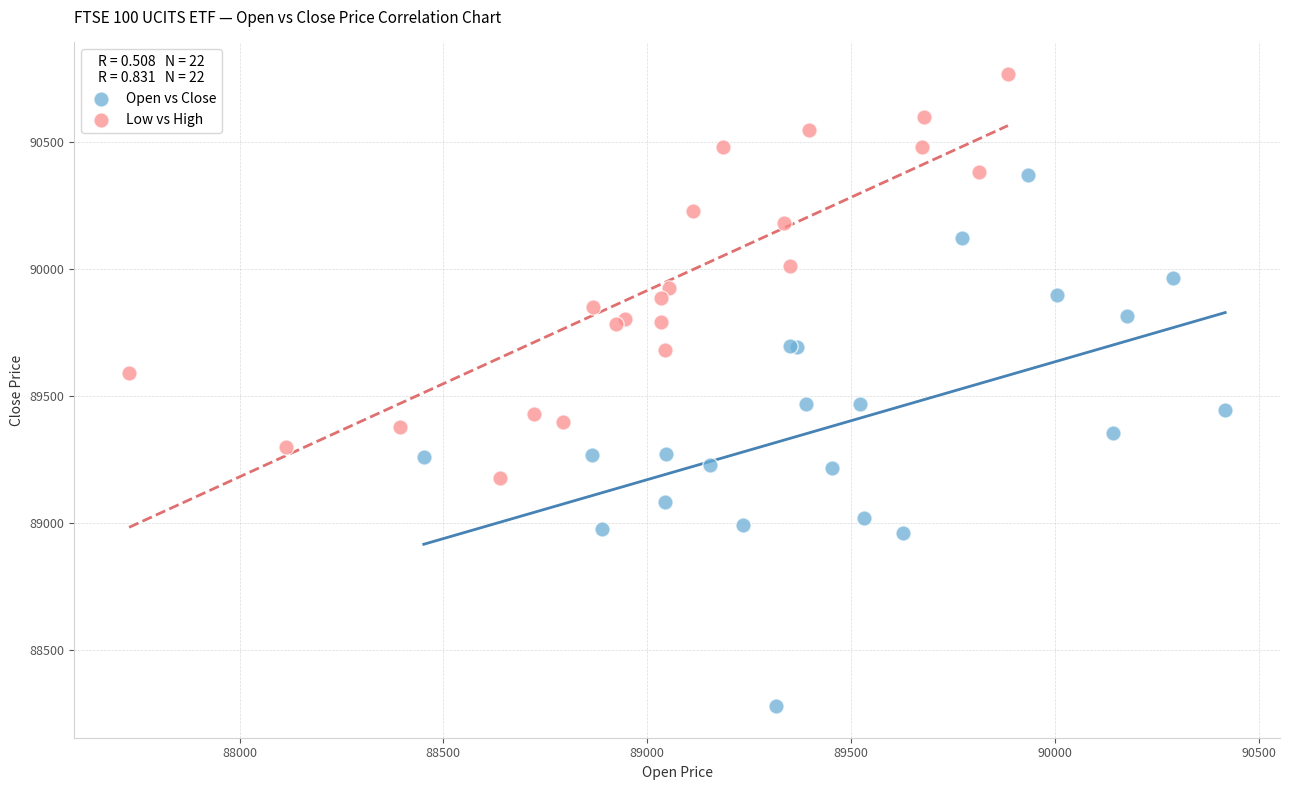

Which series reaches the minimum Y coordinate?

Open vs Close